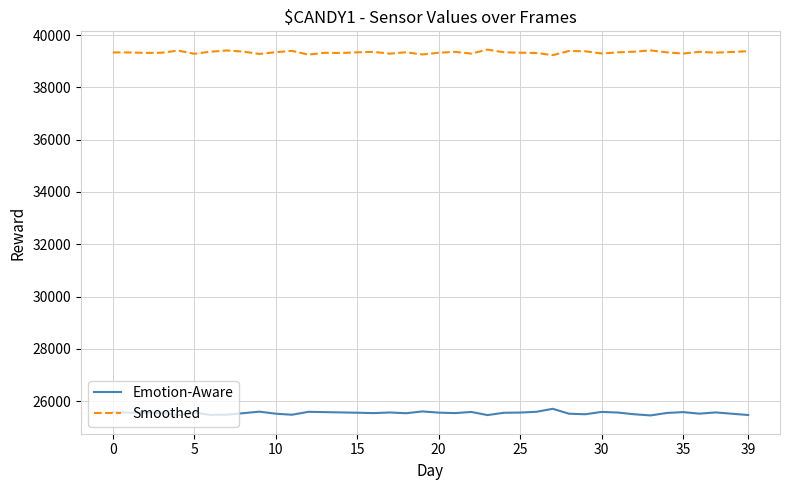

Rank the series by their maximum value, from highest to lowest.

Smoothed, Emotion-Aware